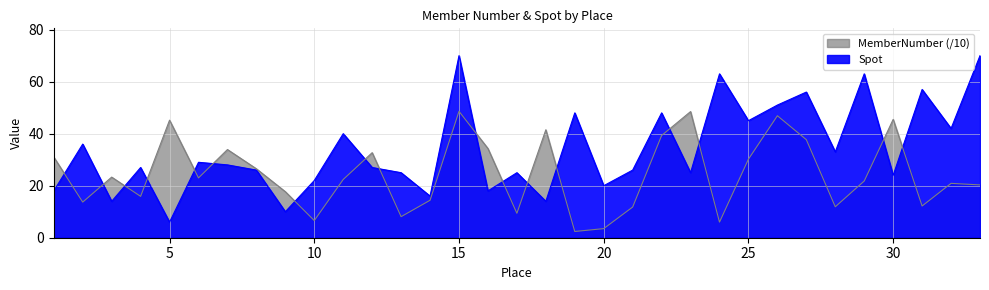

How many times do Spot and MemberNumber cross each other?

17